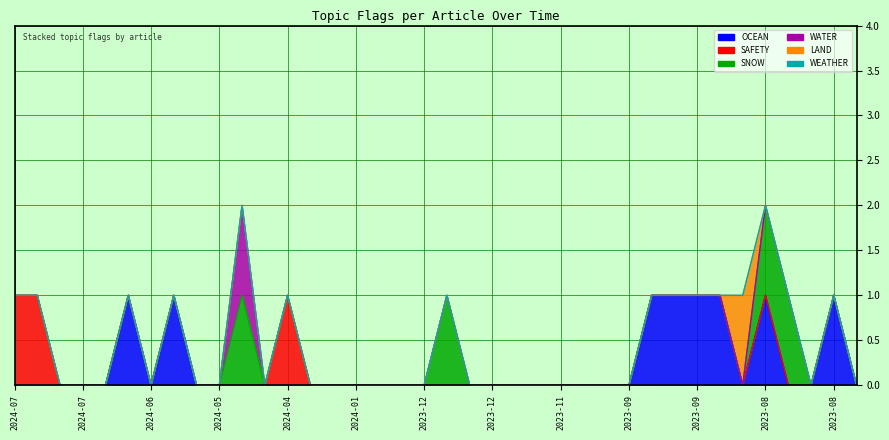

Does the chart have visible grid lines?

Yes